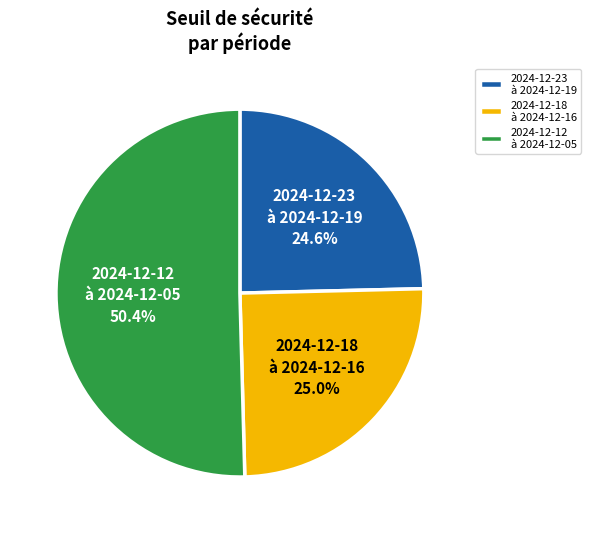

Which slice is the largest?

2024-12-12 à 2024-12-05